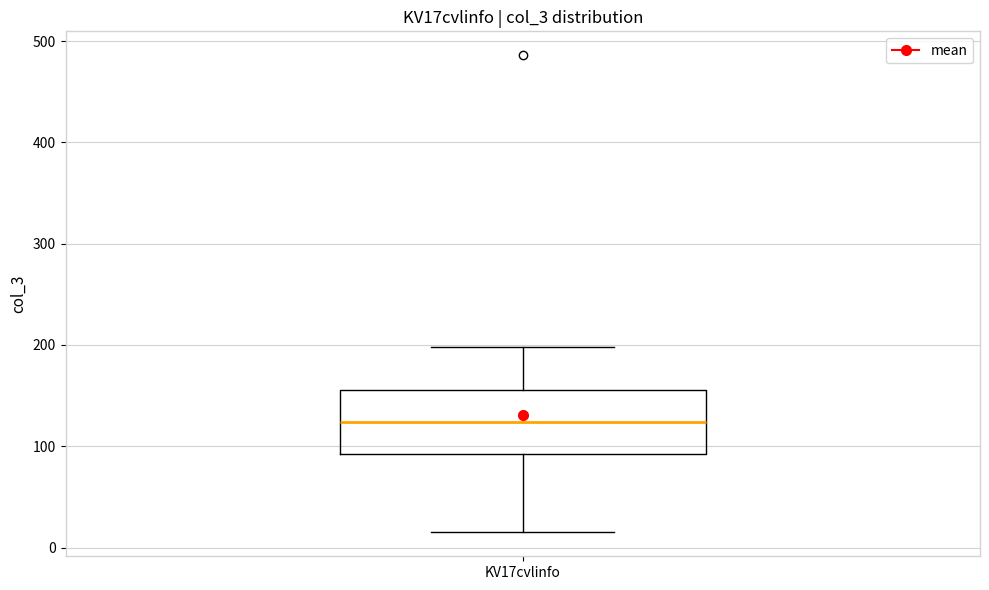

Where is the lower edge of the box for KV17cvlinfo on the y-axis? The values are not printed on the chart, so give them approximately, as read against the axis.

90